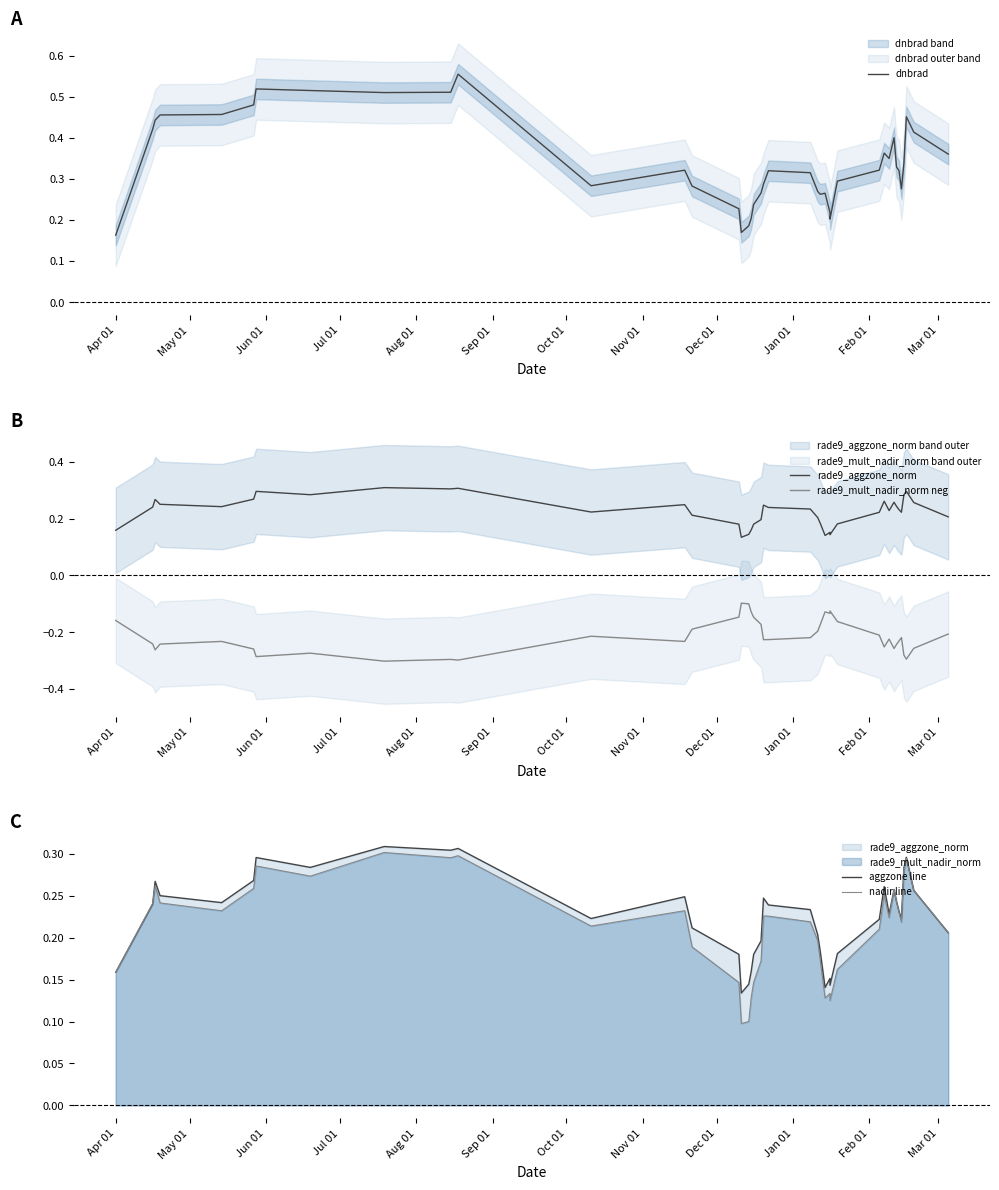

Is the value of aggzone line at 23 greater than the value of dnbrad at 29?

No